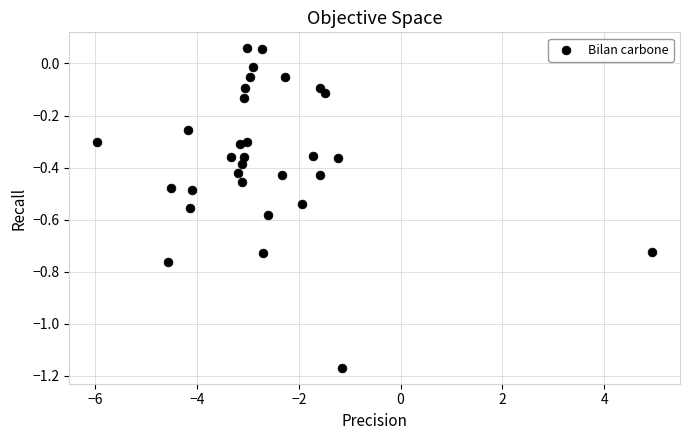

What is the range of Y values (max minus min)?

1.2